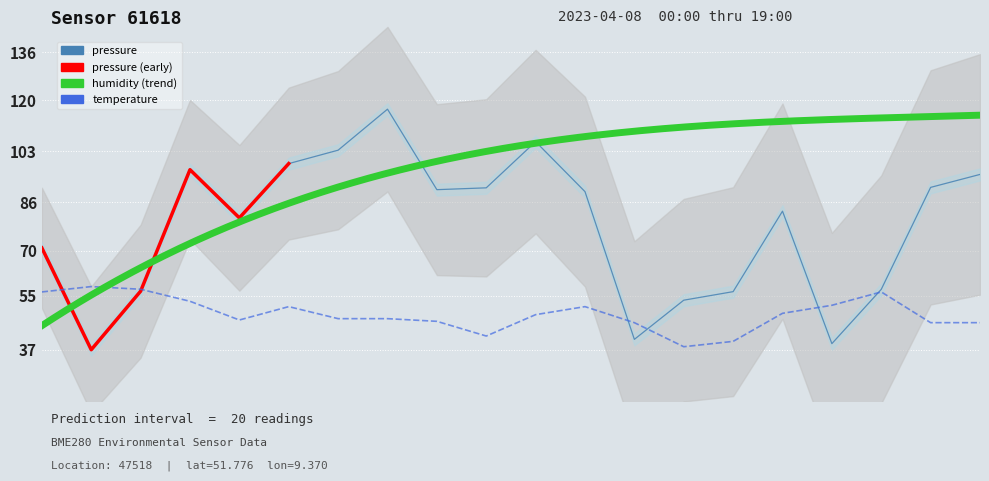

At which label does pressure first exceed 89?

03:00